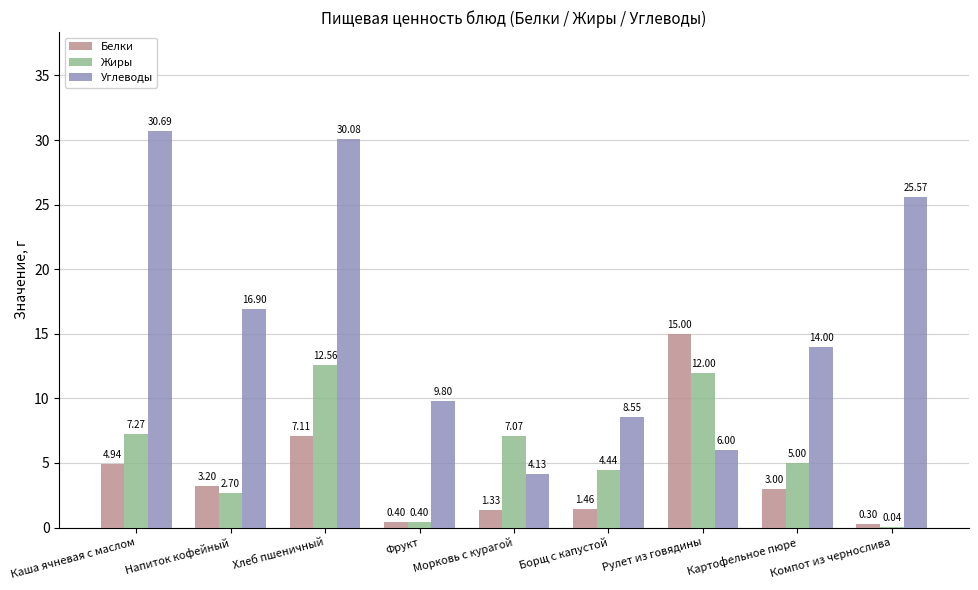

Which series changed the most between Напиток кофейный and Компот из чернослива?

Углеводы